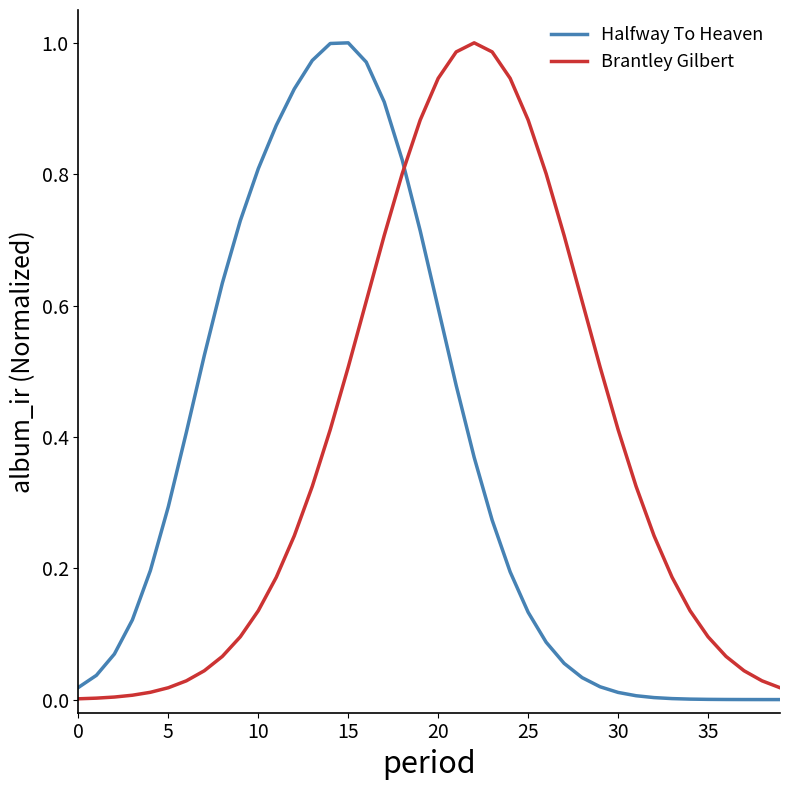

True or false: Brantley Gilbert and Halfway To Heaven intersect in this chart.

True